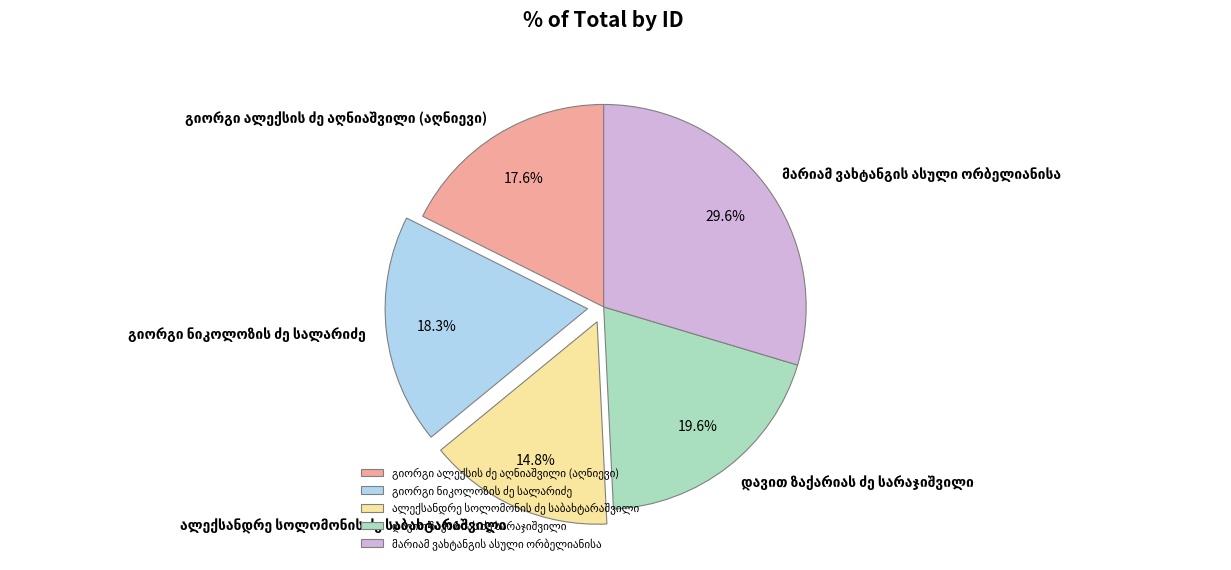

Is there any slice that represents more than half of the pie?

No